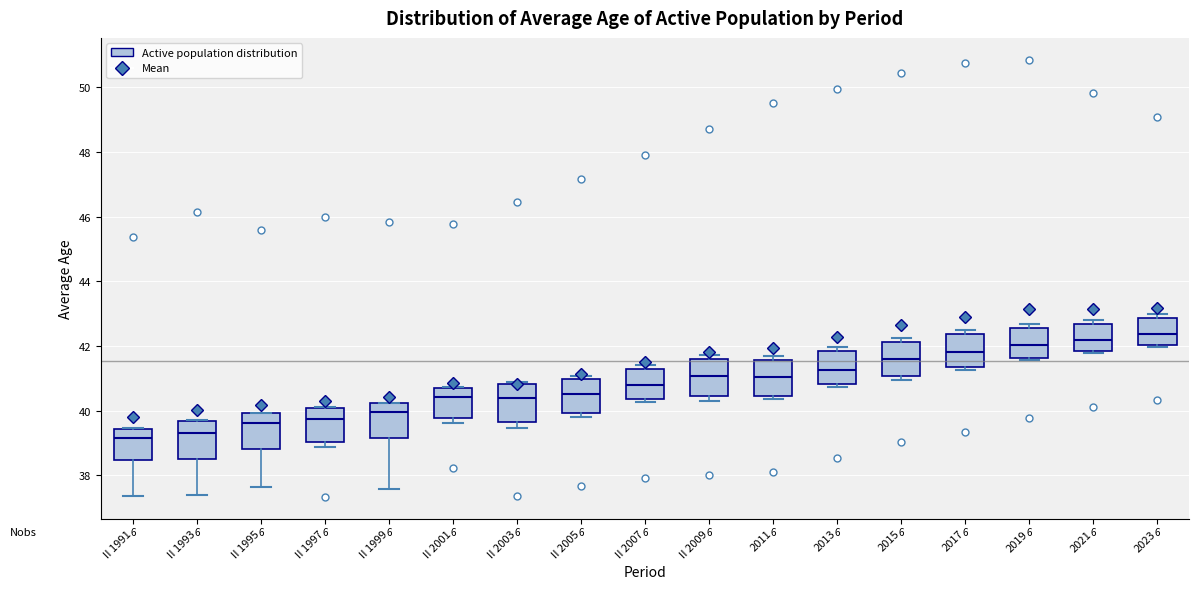

Reading left to right, transcribe this box plot: for each box, give where its median line is, the range the box spans, and where its two whiskers end, as read against the y-axis. The values are not printed on the chart, so give them approximately, as read against the axis.

II 1991: median 39.2, box 38.4 to 39.4, whiskers 37.4 to 39.4
II 1993: median 39.4, box 38.6 to 39.6, whiskers 37.4 to 39.8
II 1995: median 39.6, box 38.8 to 40.0, whiskers 37.6 to 40.0
II 1997: median 39.8, box 39.0 to 40.0, whiskers 38.8 to 40.2
II 1999: median 40.0, box 39.2 to 40.2, whiskers 37.6 to 40.2
II 2001: median 40.4, box 39.8 to 40.8, whiskers 39.6 to 40.8
II 2003: median 40.4, box 39.6 to 40.8, whiskers 39.4 to 40.8
II 2005: median 40.6, box 40.0 to 41.0, whiskers 39.8 to 41.0 (just above the box's upper edge)
II 2007: median 40.8, box 40.4 to 41.2, whiskers 40.2 to 41.4
II 2009: median 41.0, box 40.4 to 41.6, whiskers 40.4 (just below the box's lower edge) to 41.8
2011: median 41.0, box 40.4 to 41.6, whiskers 40.4 (just below the box's lower edge) to 41.6 (just above the box's upper edge)
2013: median 41.2, box 40.8 to 41.8, whiskers 40.8 (just below the box's lower edge) to 42.0
2015: median 41.6, box 41.0 to 42.2, whiskers 41.0 (just below the box's lower edge) to 42.2 (just above the box's upper edge)
2017: median 41.8, box 41.4 to 42.4, whiskers 41.2 to 42.4 (just above the box's upper edge)
2019: median 42.0, box 41.6 to 42.6, whiskers 41.6 (just below the box's lower edge) to 42.6 (just above the box's upper edge)
2021: median 42.2, box 41.8 to 42.6, whiskers 41.8 (just below the box's lower edge) to 42.8
2023: median 42.4, box 42.0 to 42.8, whiskers 42.0 (just below the box's lower edge) to 43.0